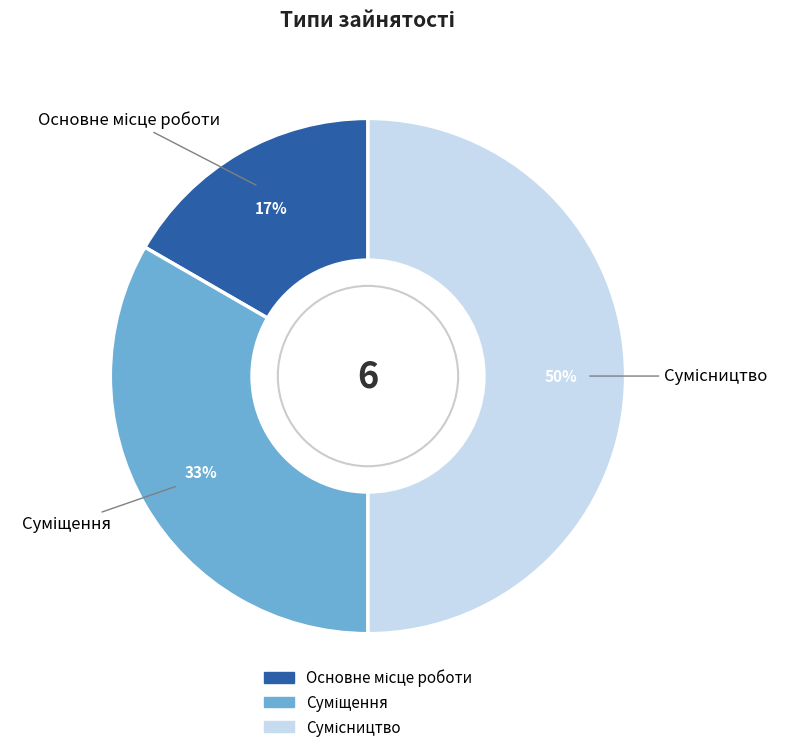

To the nearest percent, what is the difference between the largest and smallest slice percentages?

33%